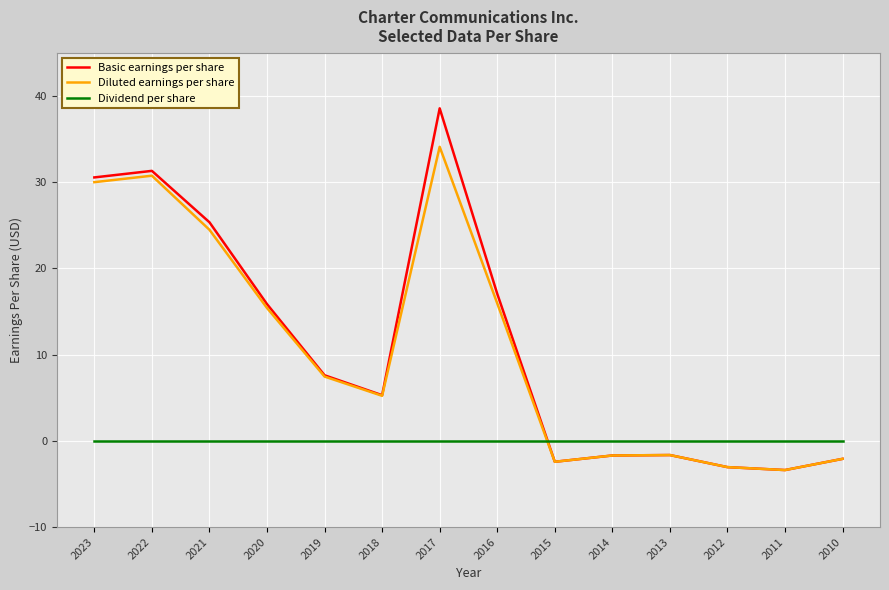

Which series has the largest range (max minus min)?

Basic earnings per share